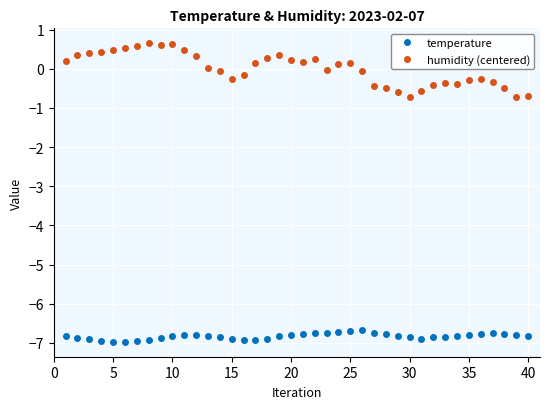

Which series has the widest spread of values?

humidity (centered)